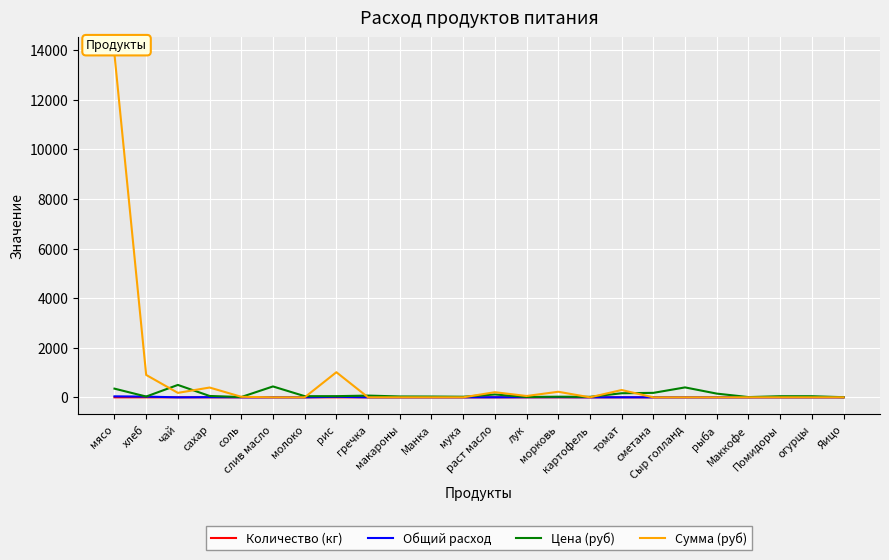

Is this an area chart (filled region under the line)?

No